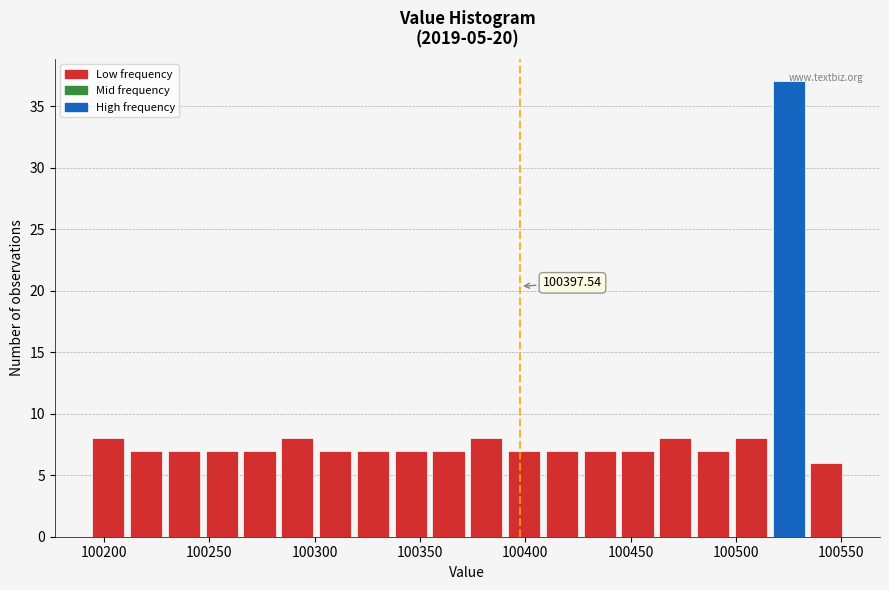

Around what value on the x-axis is the tallest bar? Give the approximate position of its centre, as read against the axis.

100525